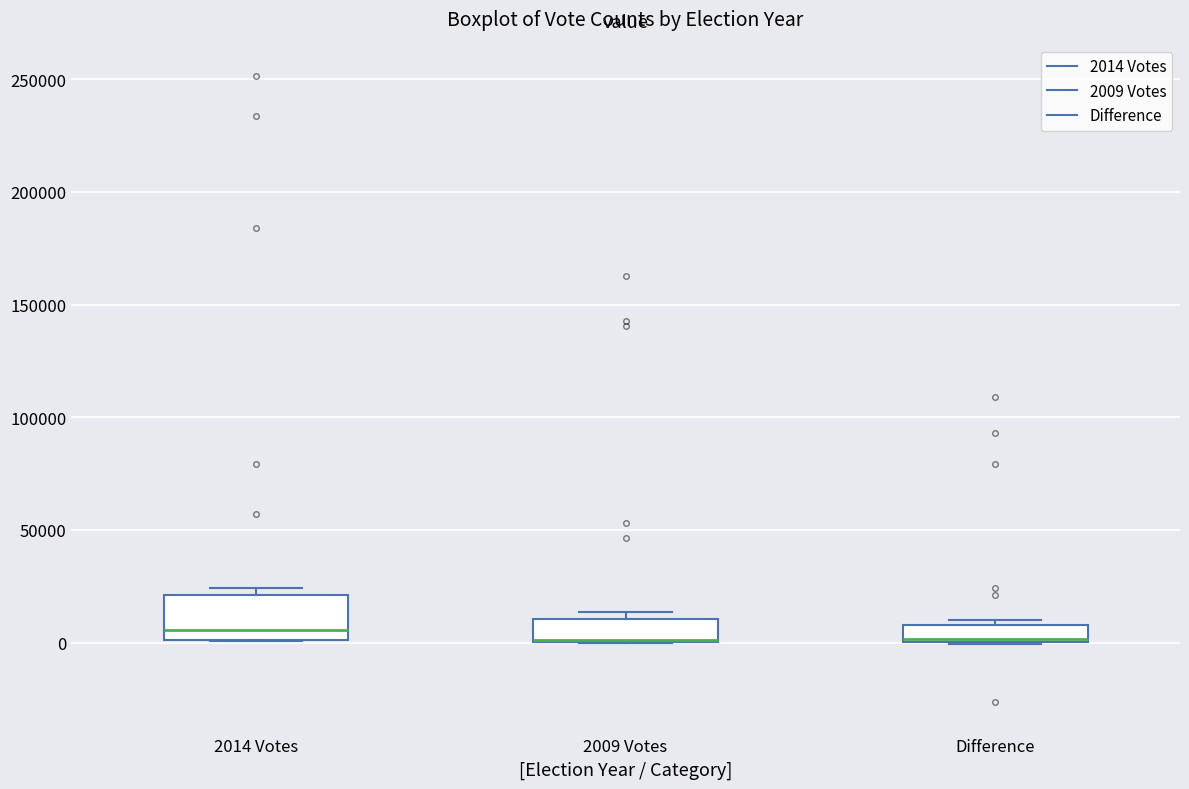

Reading left to right, transcribe this box plot: for each box, give where its median line is, the range the box spans, and where its two whiskers end, as read against the y-axis. The values are not printed on the chart, so give them approximately, as read against the axis.

2014 Votes: median 5000, box 0 to 20000, whiskers 0 to 25000
2009 Votes: median 0 (drawn on the box's lower edge), box 0 to 10000, whiskers 0 to 15000
Difference: median 0 (just above the box's lower edge), box 0 to 10000, whiskers 0 to 10000 (just above the box's upper edge)